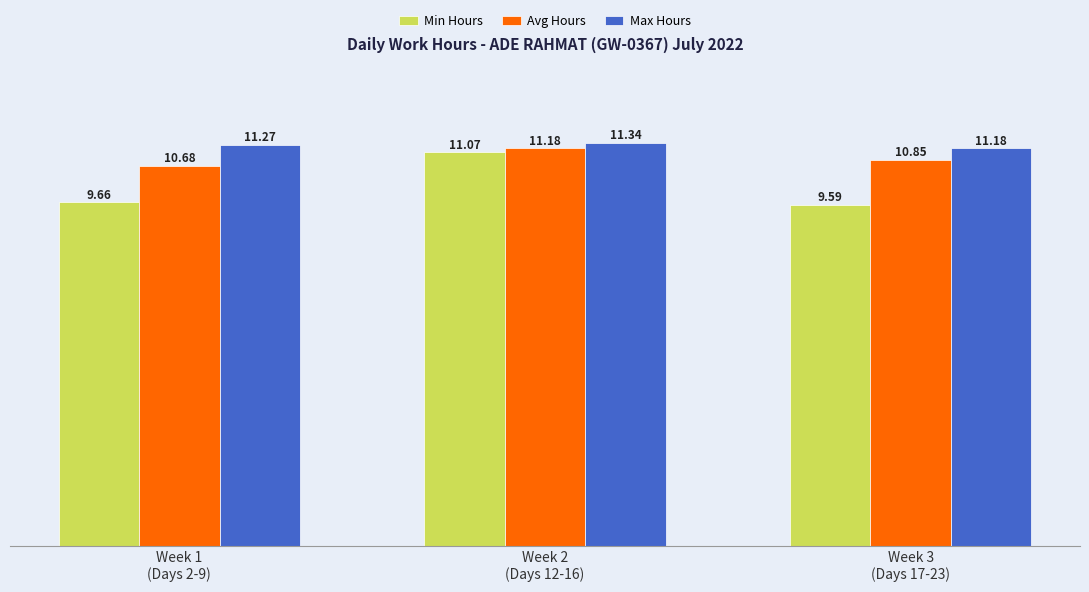

At Week 2
(Days 12-16), list the series in order from largest to smallest.

Max Hours, Avg Hours, Min Hours